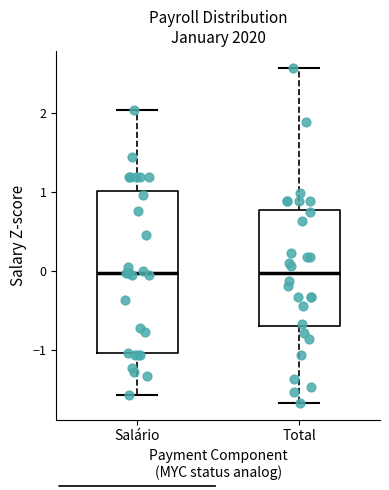

Reading left to right, transcribe this box plot: for each box, give where its median line is, the range the box spans, and where its two whiskers end, as read against the y-axis. The values are not printed on the chart, so give them approximately, as read against the axis.

Salário: median 0.0, box -1.0 to 1.0, whiskers -1.6 to 2.0
Total: median 0.0, box -0.7 to 0.8, whiskers -1.7 to 2.6